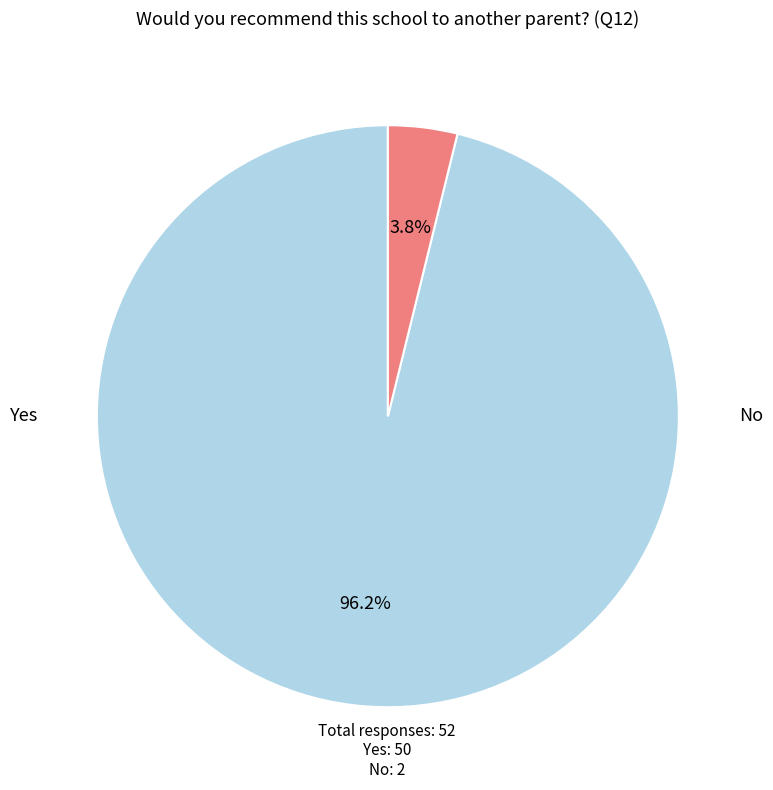

Is there any slice that represents more than half of the pie?

Yes